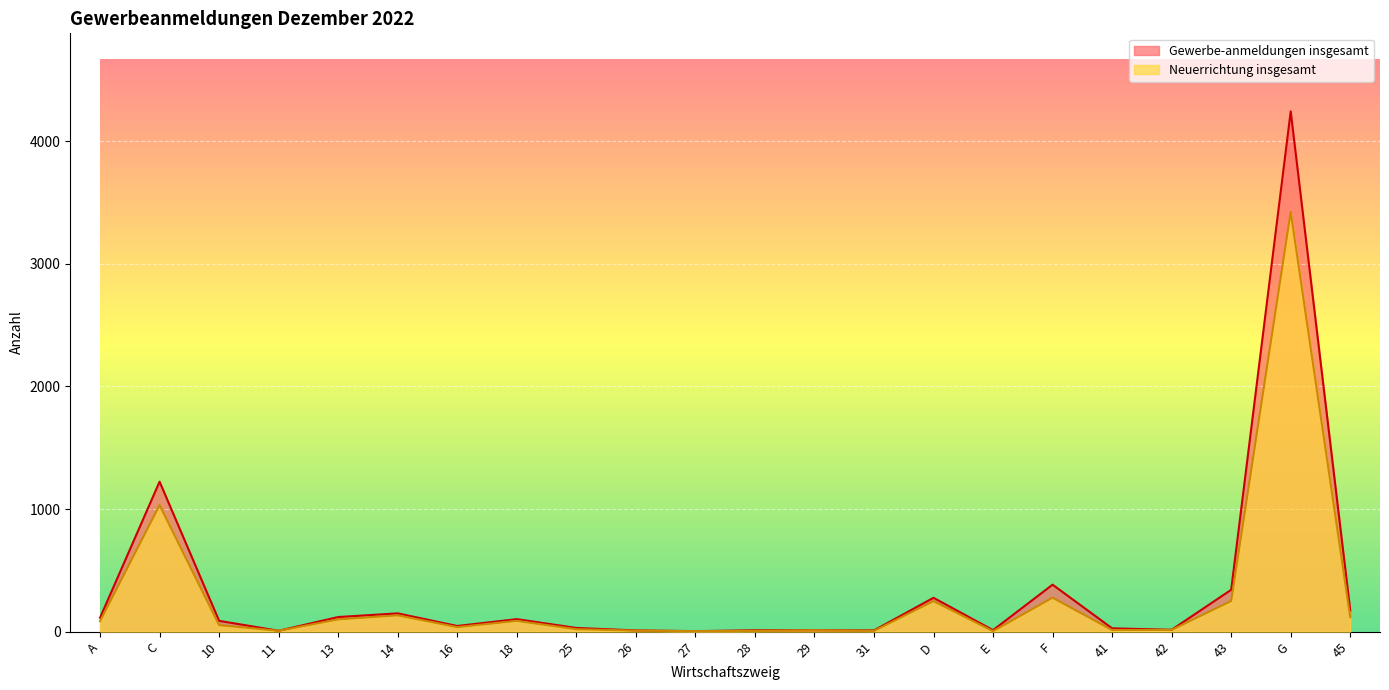

Rank the series by their average value, from lowest to highest.

Neuerrichtung insgesamt, Gewerbe-anmeldungen insgesamt